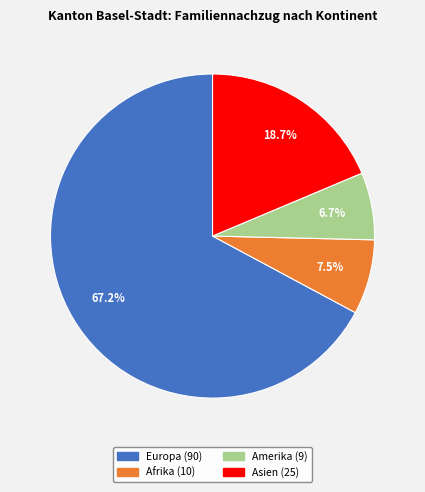

Does any single category account for the majority?

Yes